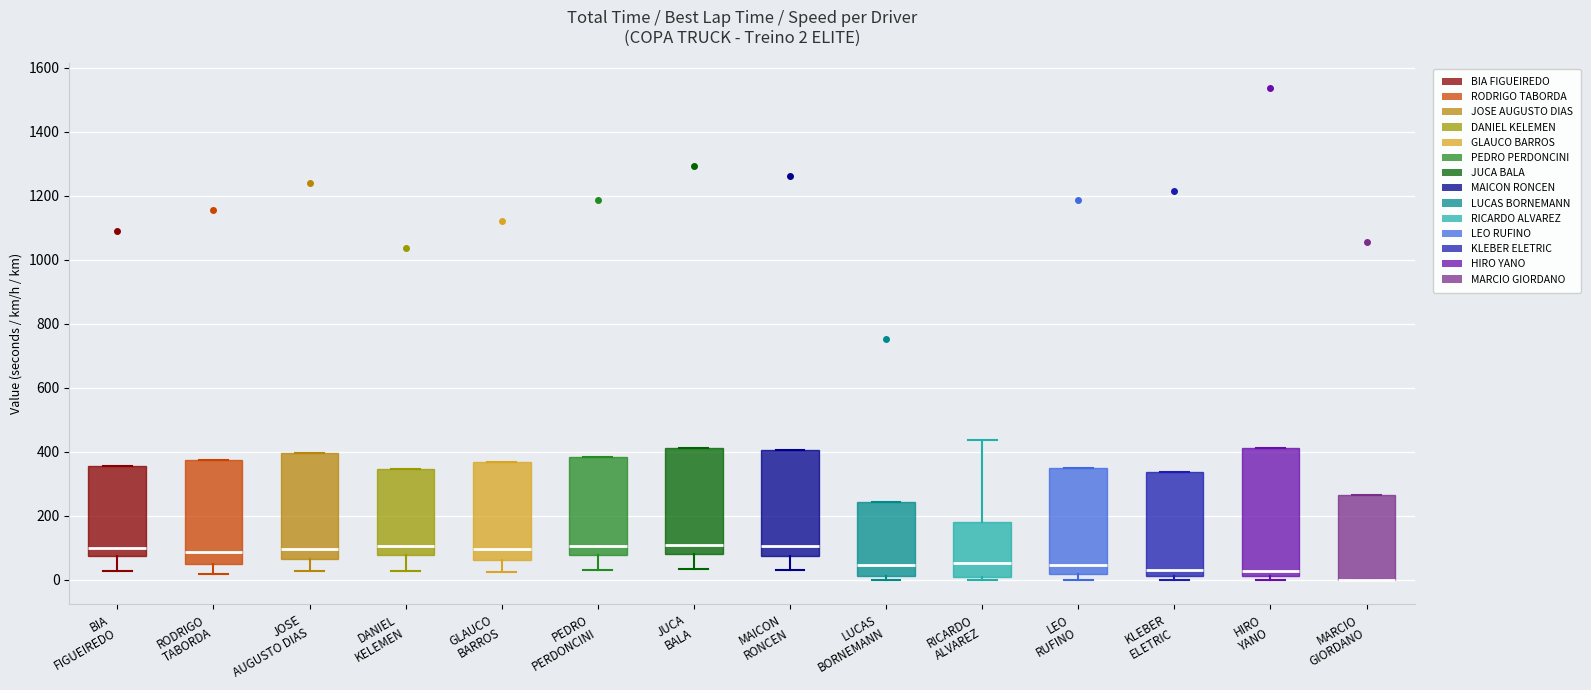

Comparing the boxes themselves (not the whiskers), which one is the tallest?

HIRO YANO